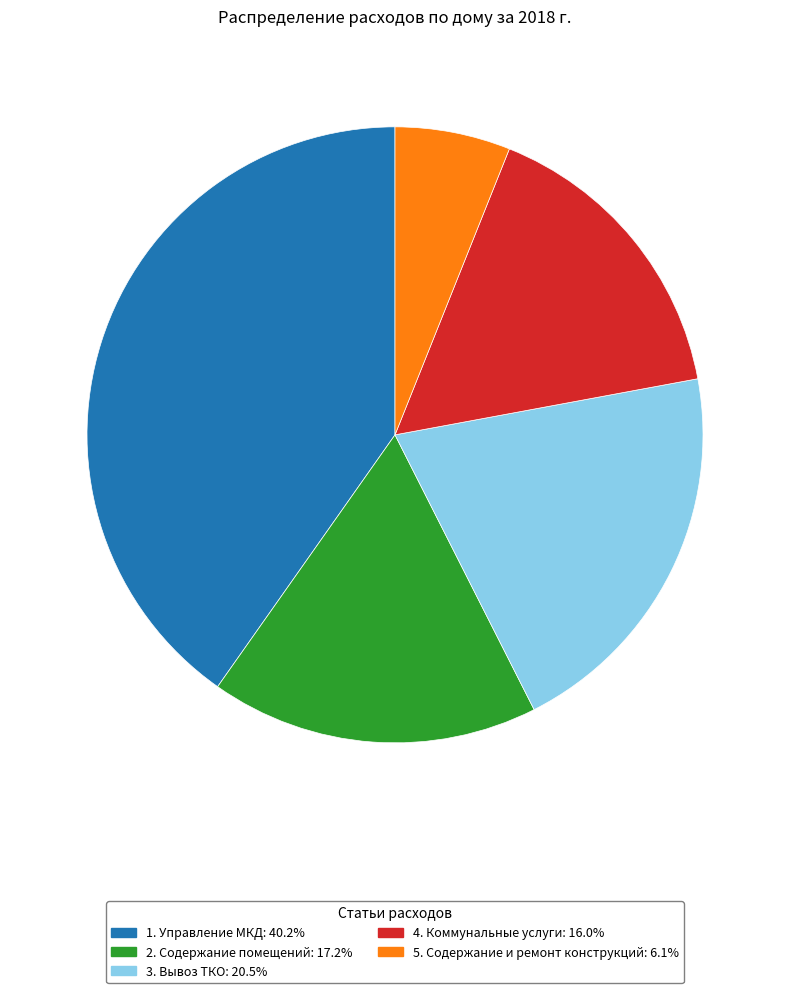

Is there any slice that represents more than half of the pie?

No